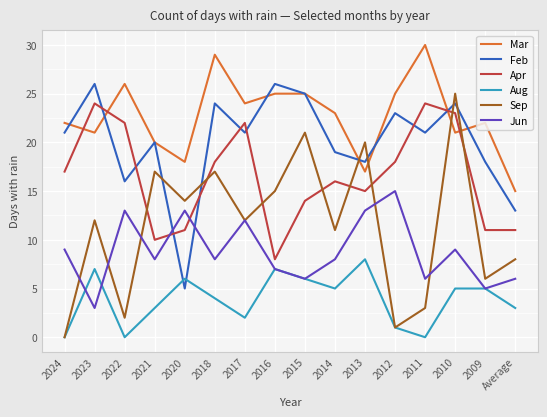

Which series has the widest spread of values?

Sep